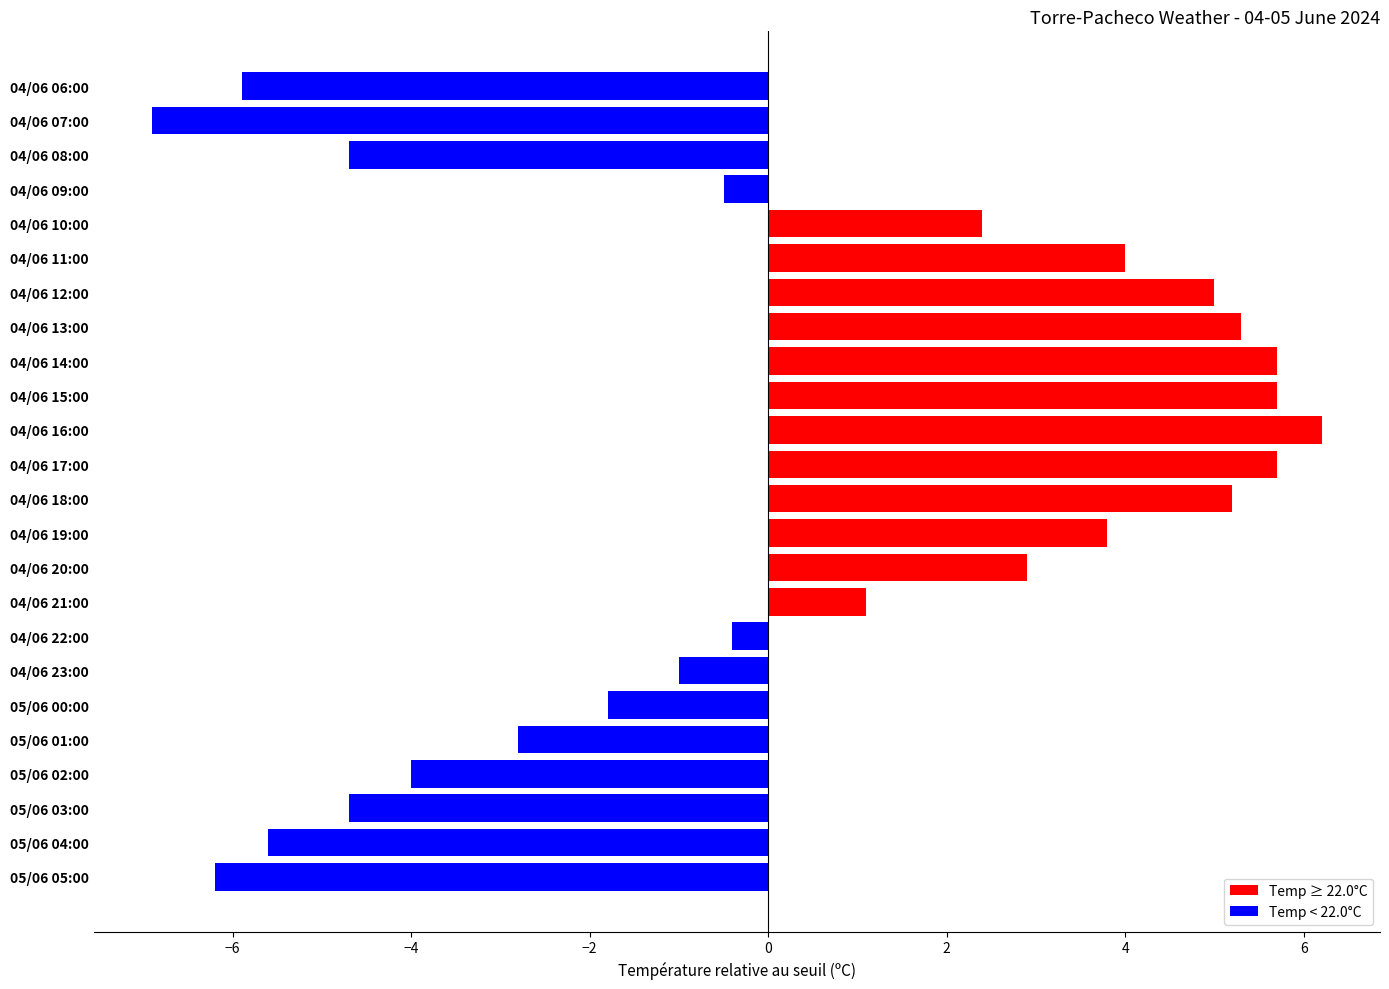

Which category has the highest value across all series?

04/06 16:00